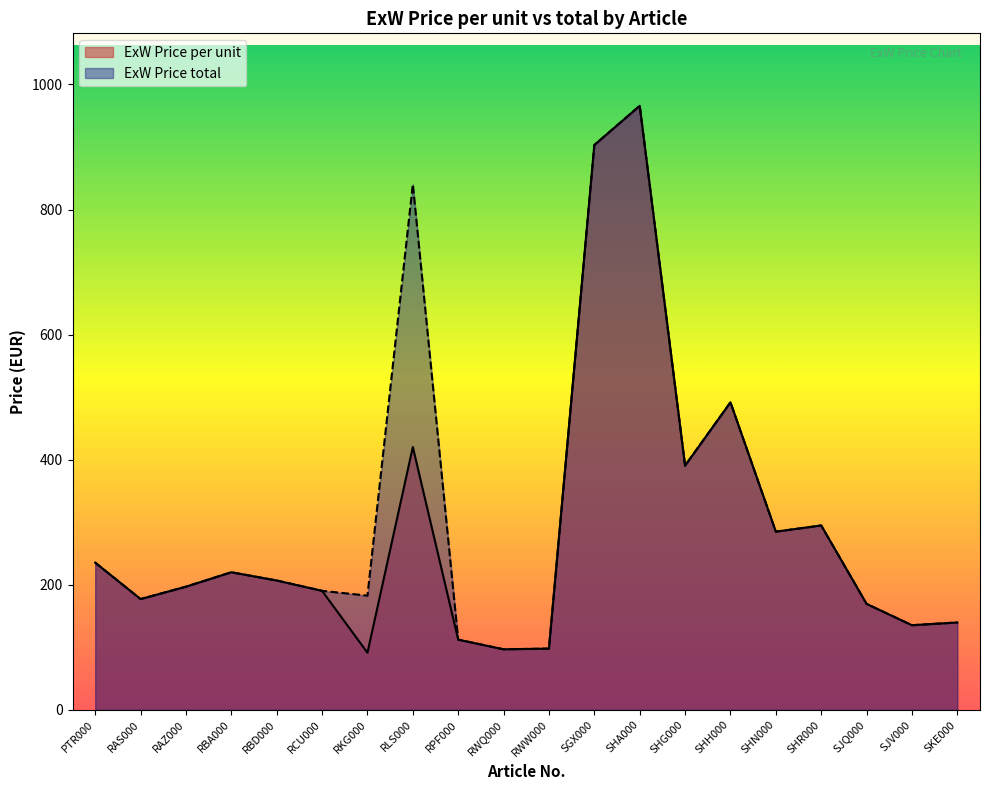

How many values in the ExW Price total series are below 206?

10